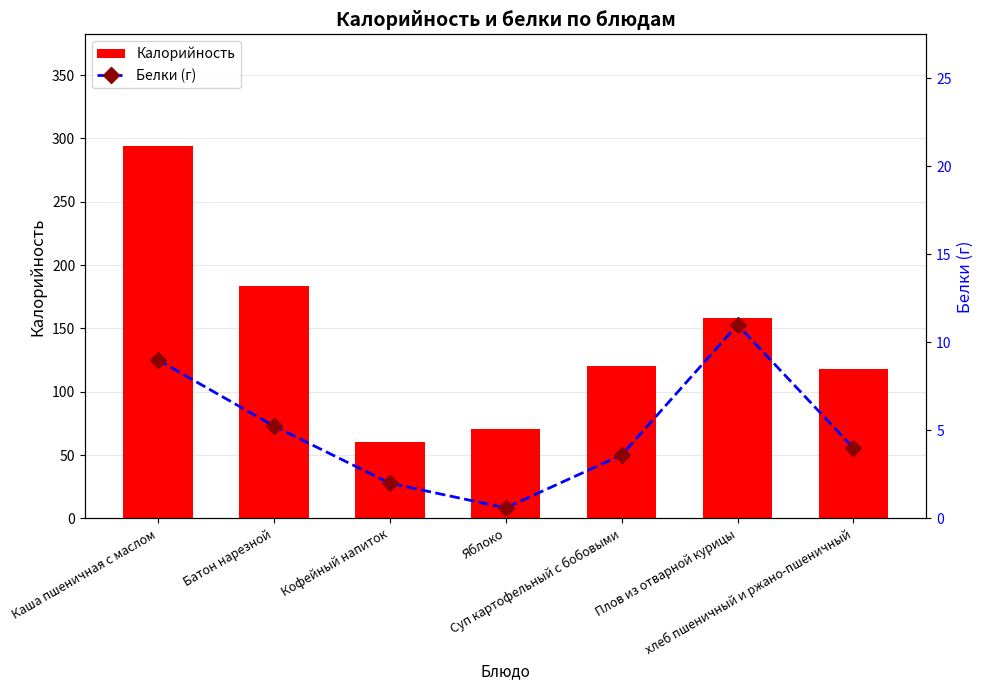

Rank the series at Плов из отварной курицы from lowest to highest value.

Белки (г), Калорийность